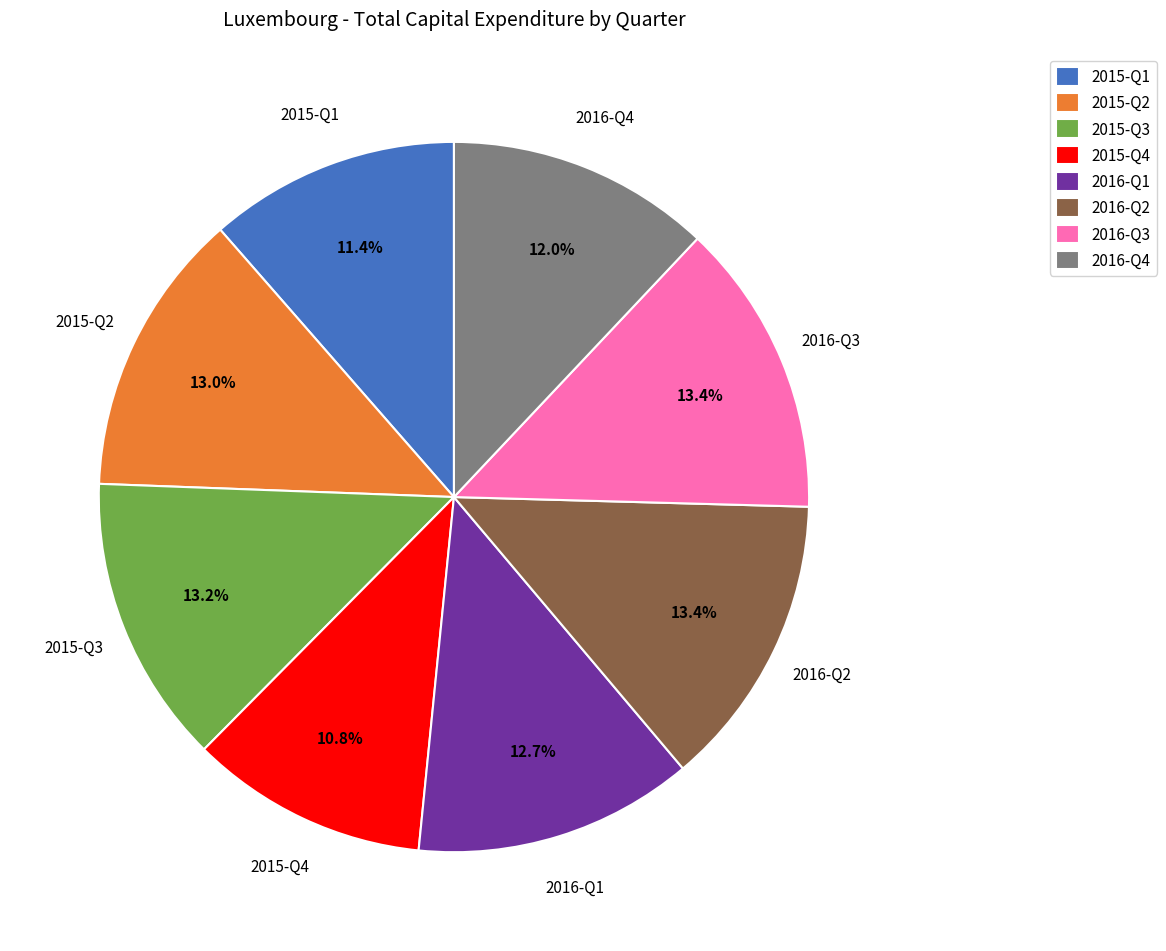

Approximately how many times larger is the value at 2016-Q3 compared to 2016-Q4?

1.1